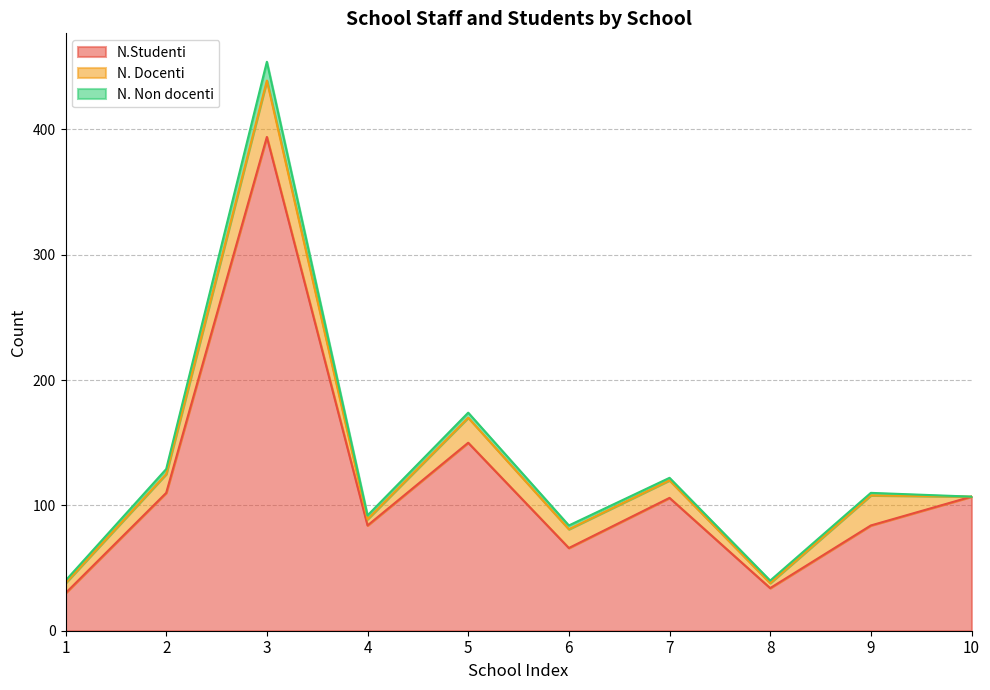

Does the chart display data point markers on the line(s)?

No